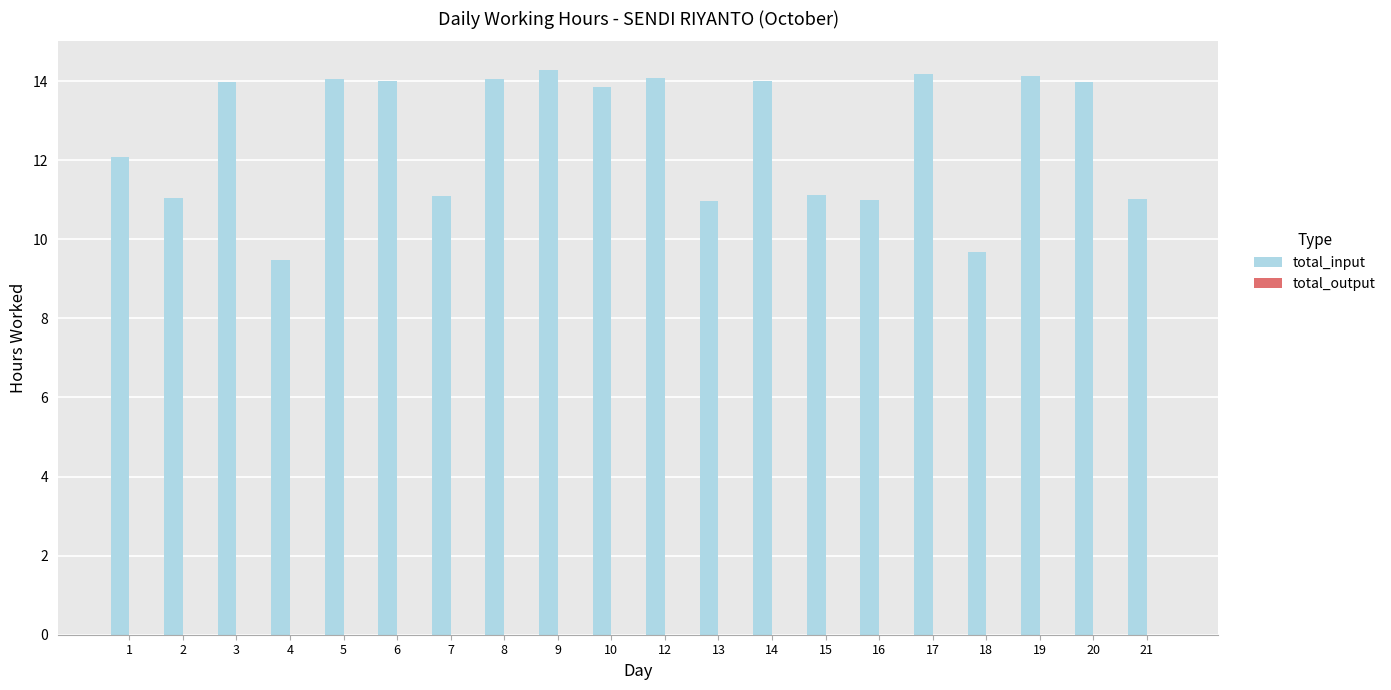

Does the chart contain any negative values?

No